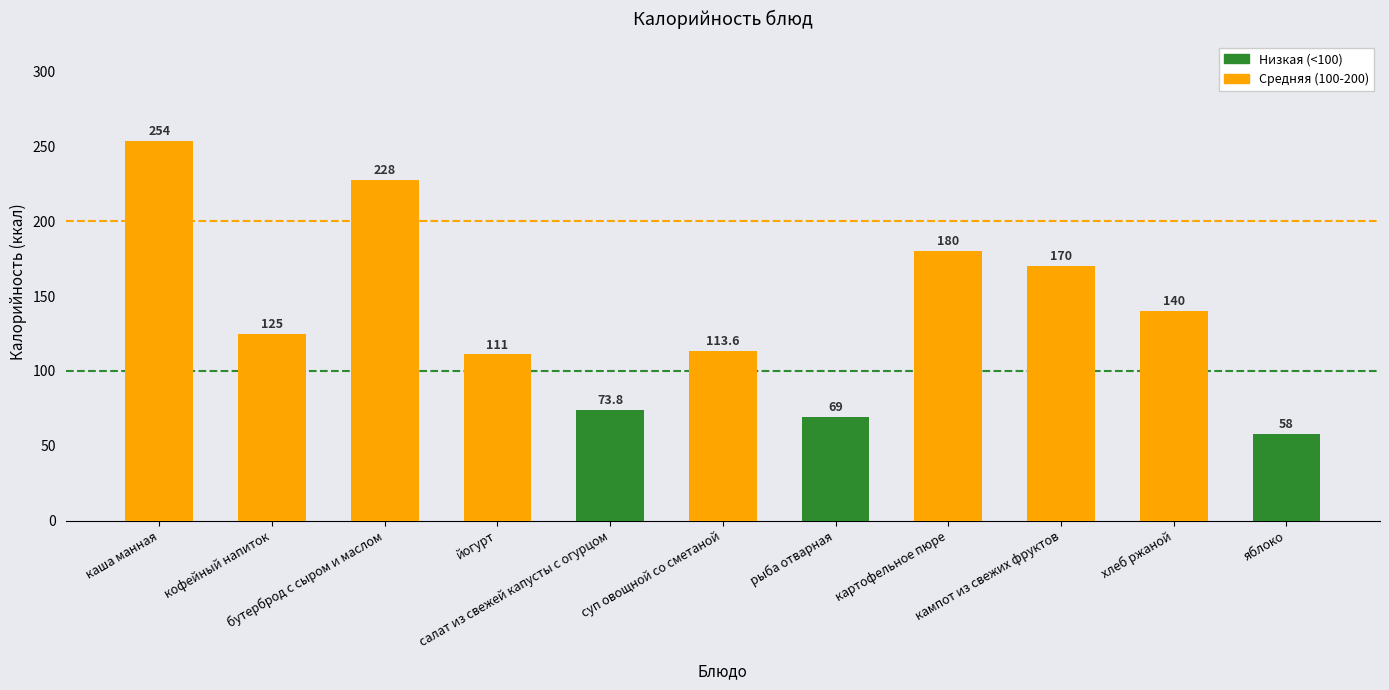

Are the bars grouped side by side (vs. stacked)?

No